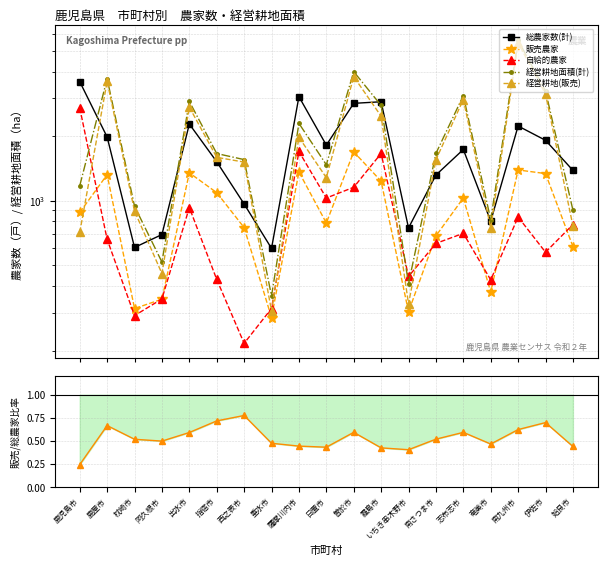

Is it true that 販売農家/総農家 equals 0.7 at 姶良市?

False